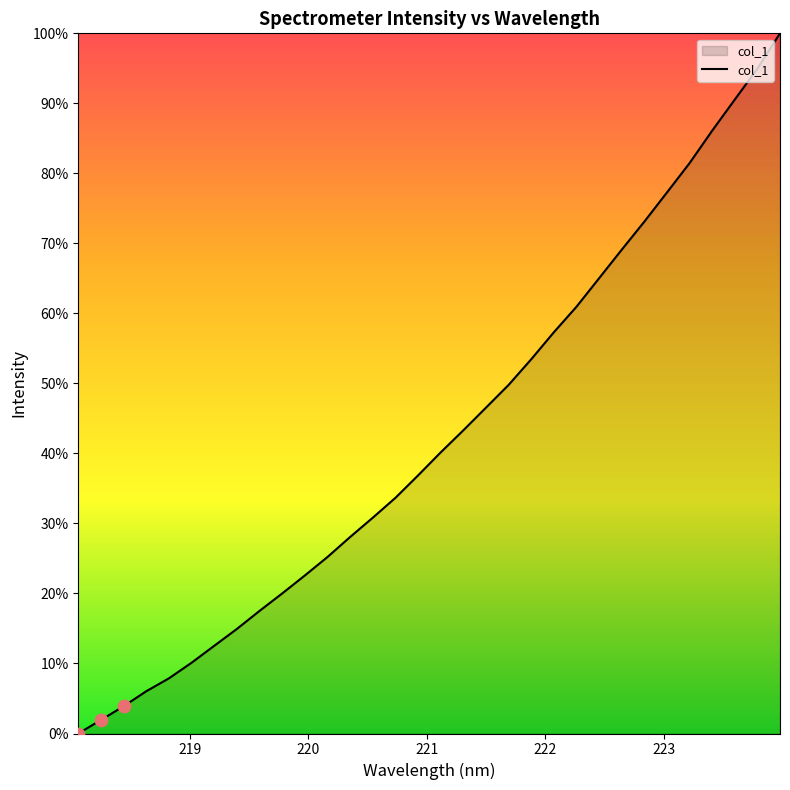

Does the chart have visible grid lines?

No